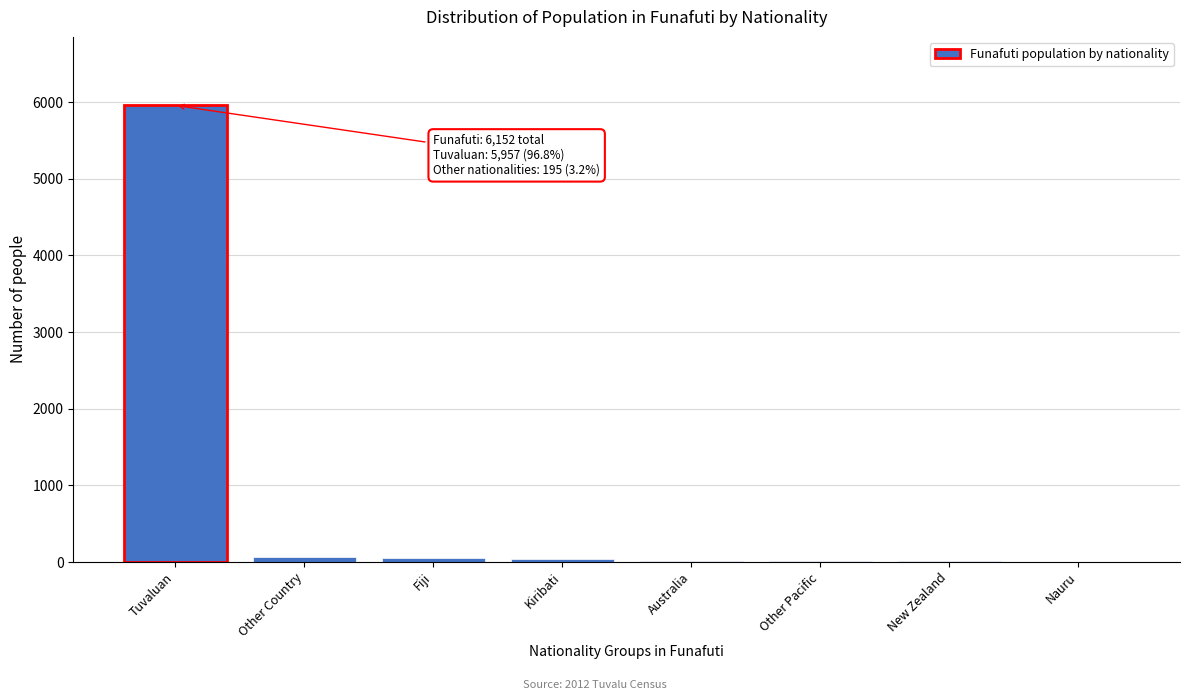

What is the maximum value shown in the chart?

5957